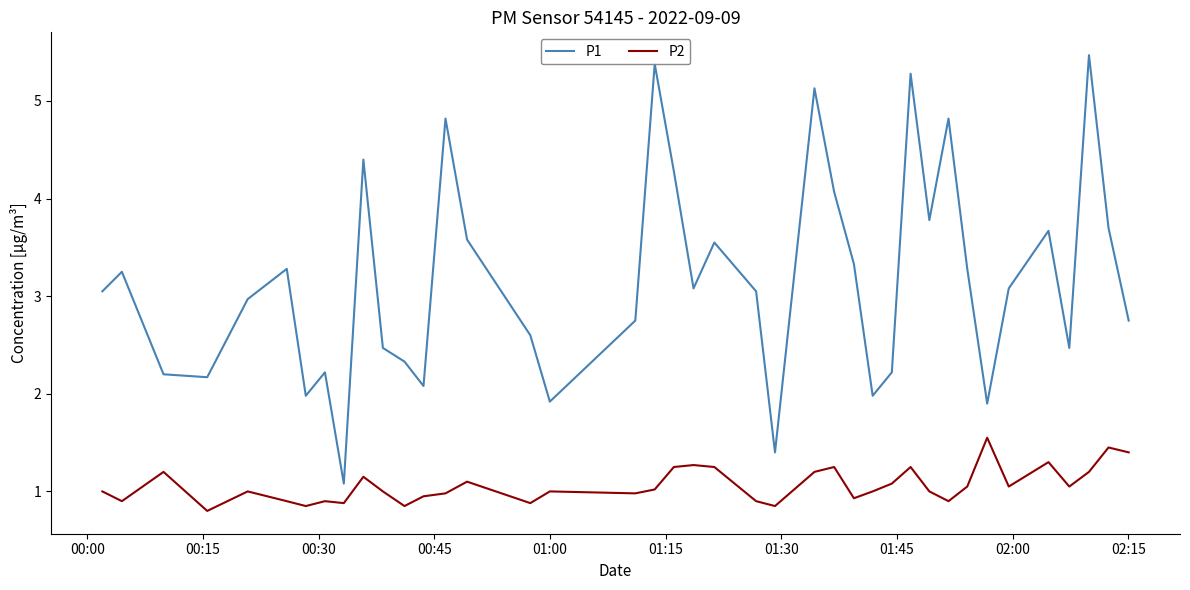

Is this an area chart (filled region under the line)?

No